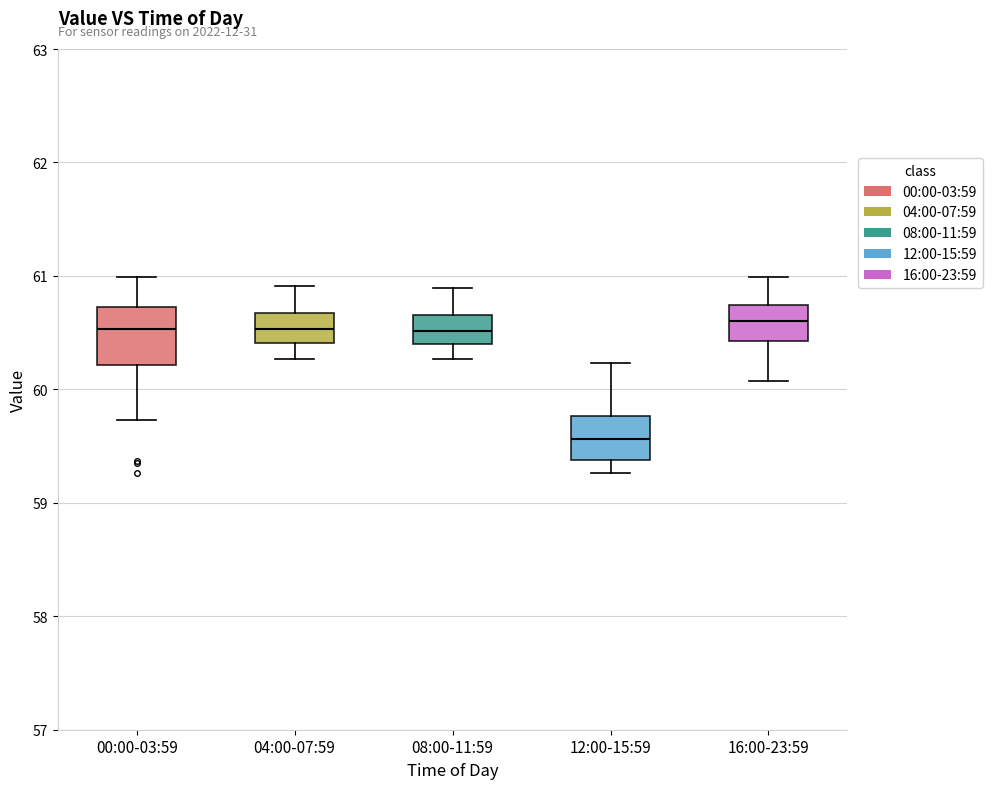

Where is the lower edge of the box for 00:00-03:59 on the y-axis? The values are not printed on the chart, so give them approximately, as read against the axis.

60.2